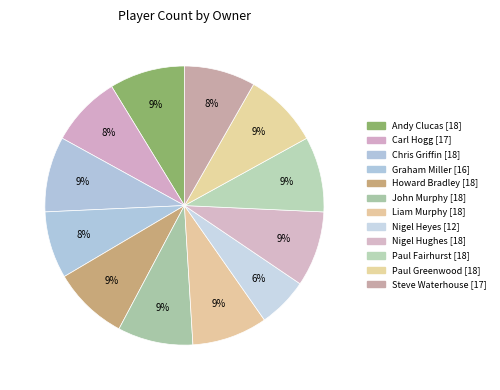

To the nearest percent, what portion does Liam Murphy represent?

9%